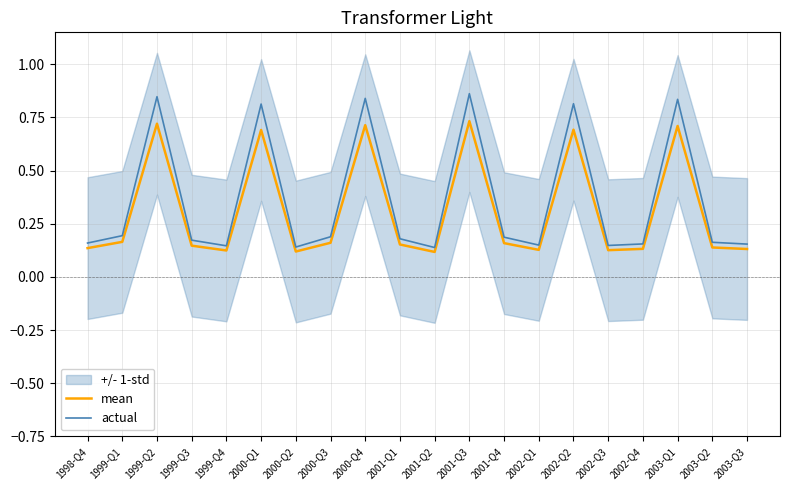

What is the value of the mean point at the 9th from the left?

0.7